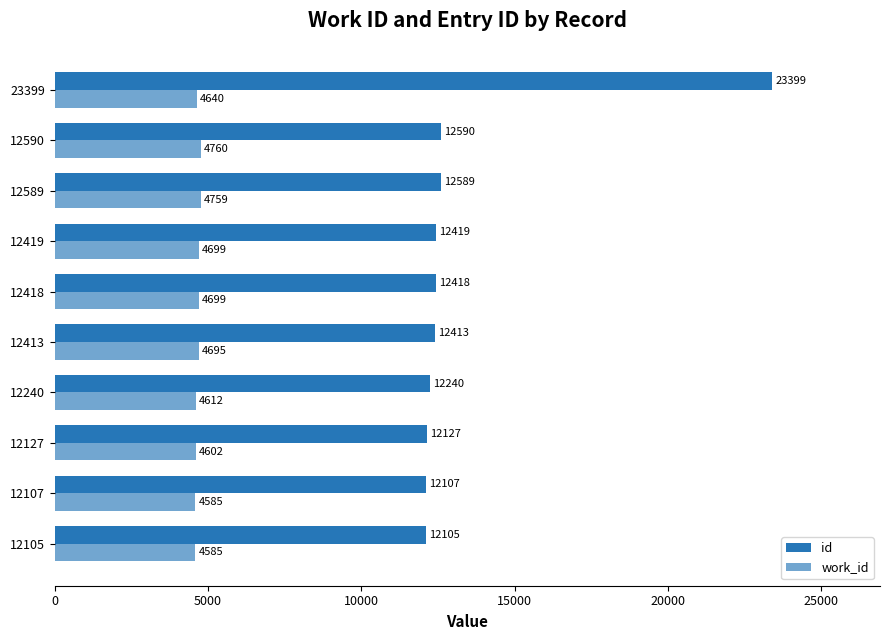

How many bars are there in total?

20